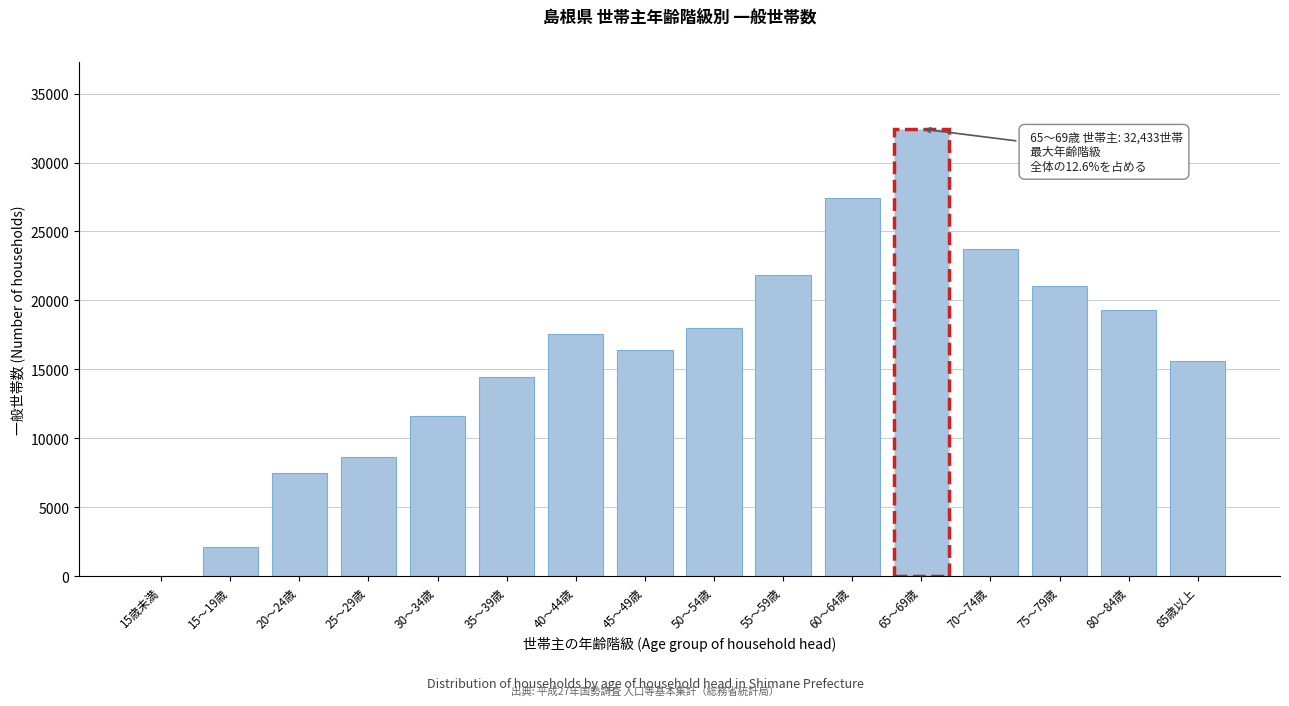

Reading left to right, what are all the values shown in this chart?

15歳未満=3	15～19歳=2090	20～24歳=7510	25～29歳=8664	30～34歳=11580	35～39歳=14463	40～44歳=17584	45～49歳=16412	50～54歳=17989	55～59歳=21836	60～64歳=27429	65～69歳=32433	70～74歳=23718	75～79歳=21028	80～84歳=19316	85歳以上=15578